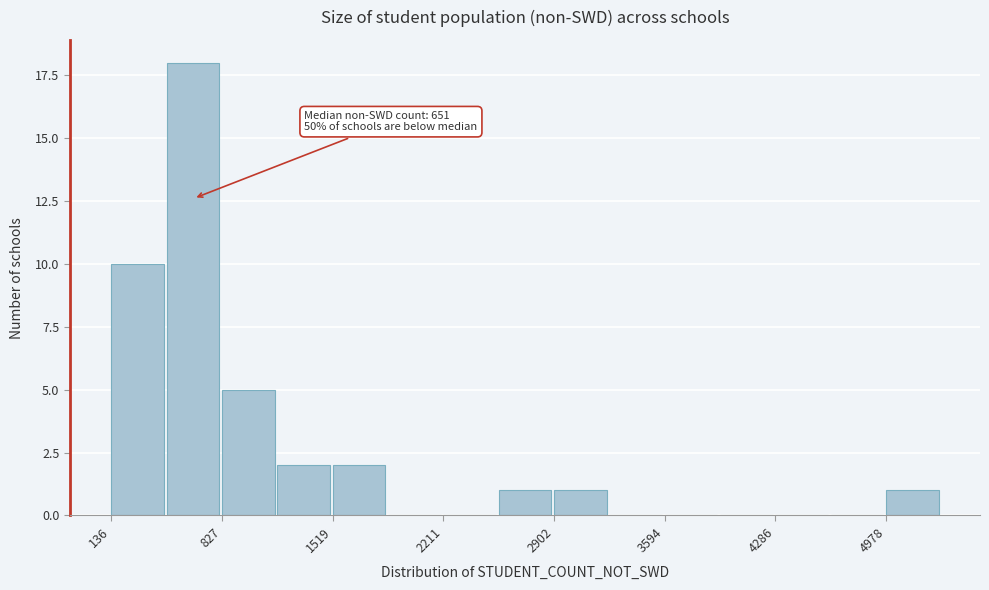

Read against the x-axis, roughly where is the centre of the tallest bar?

600